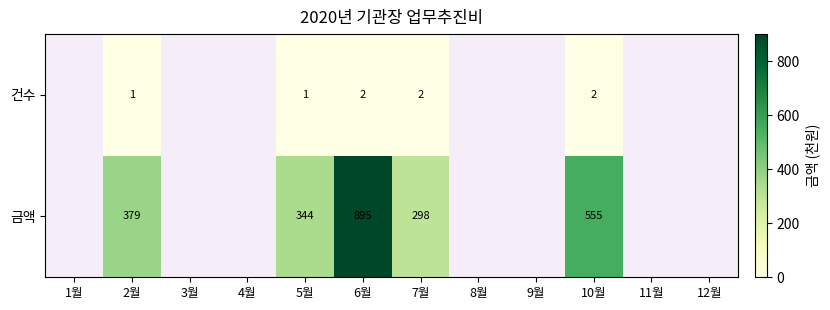

Is the value of 건수 at 6월 greater than the value of 금액 at 10월?

No